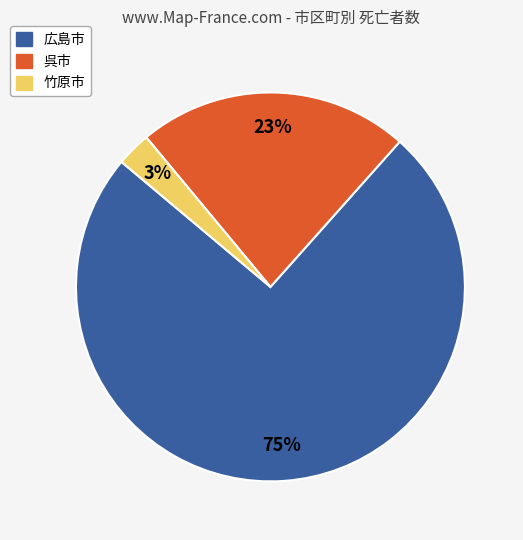

To the nearest percent, what is the difference between the 呉市 and 竹原市 slice percentages?

20%